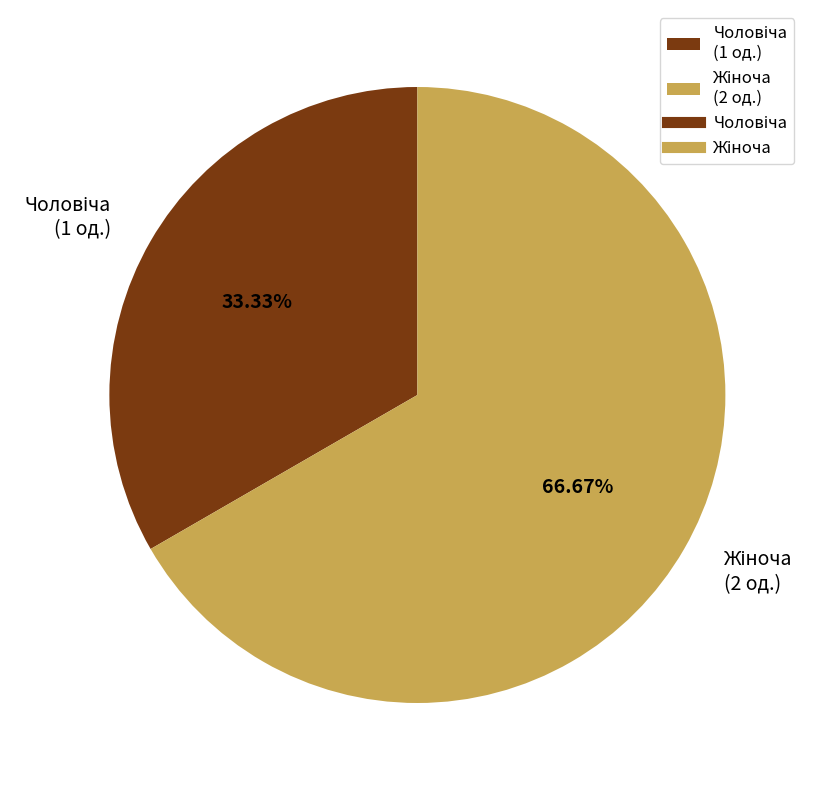

Does any single category account for the majority?

Yes